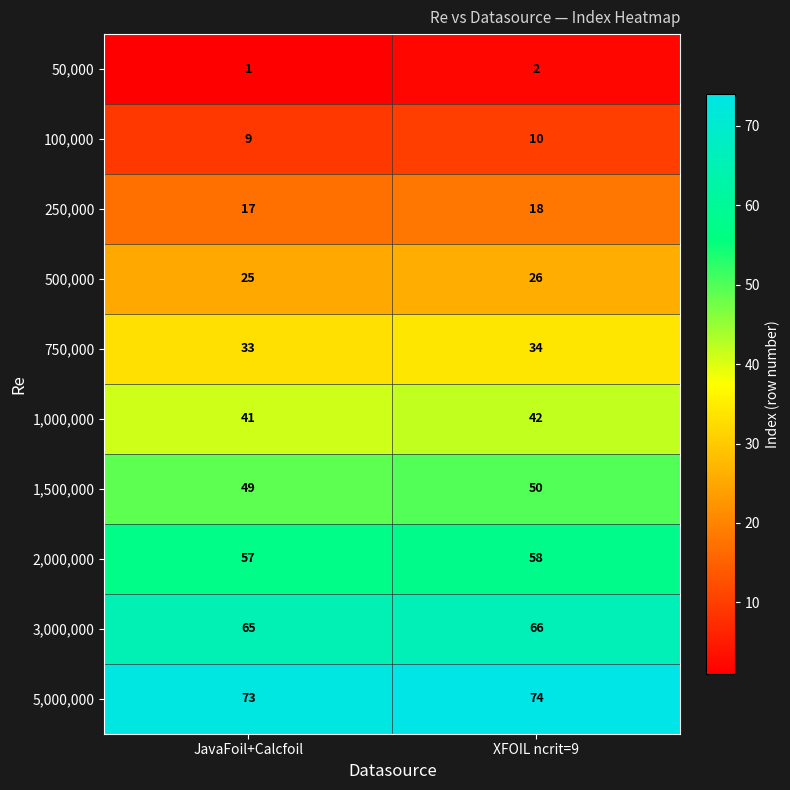

Reading left to right, extract all data points from this chart.

50,000: 1	2
100,000: 9	10
250,000: 17	18
500,000: 25	26
750,000: 33	34
1,000,000: 41	42
1,500,000: 49	50
2,000,000: 57	58
3,000,000: 65	66
5,000,000: 73	74